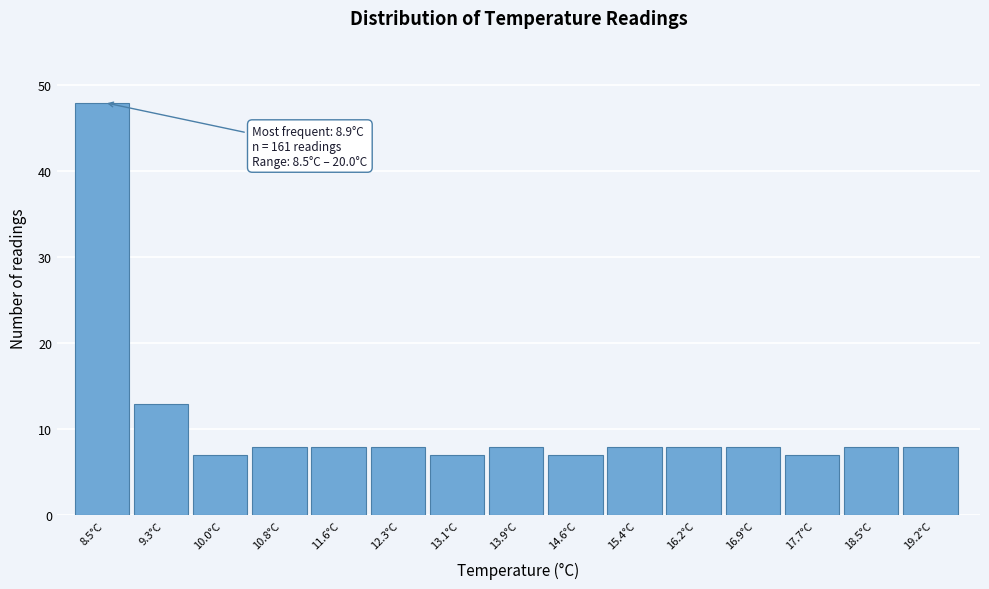

Reading left to right, extract all data points from this chart.

8.5°C=48	9.3°C=13	10.0°C=7	10.8°C=8	11.6°C=8	12.3°C=8	13.1°C=7	13.9°C=8	14.6°C=7	15.4°C=8	16.2°C=8	16.9°C=8	17.7°C=7	18.5°C=8	19.2°C=8